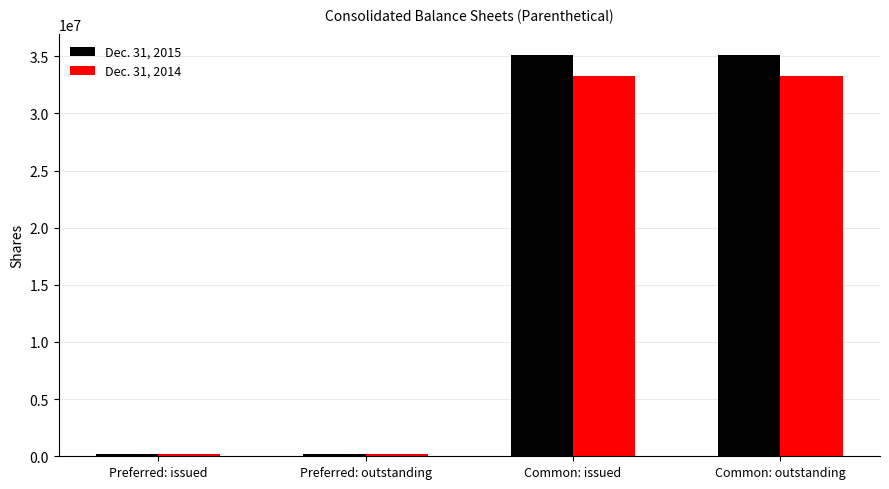

List the series in order of their overall mean, highest first.

Dec. 31, 2015, Dec. 31, 2014